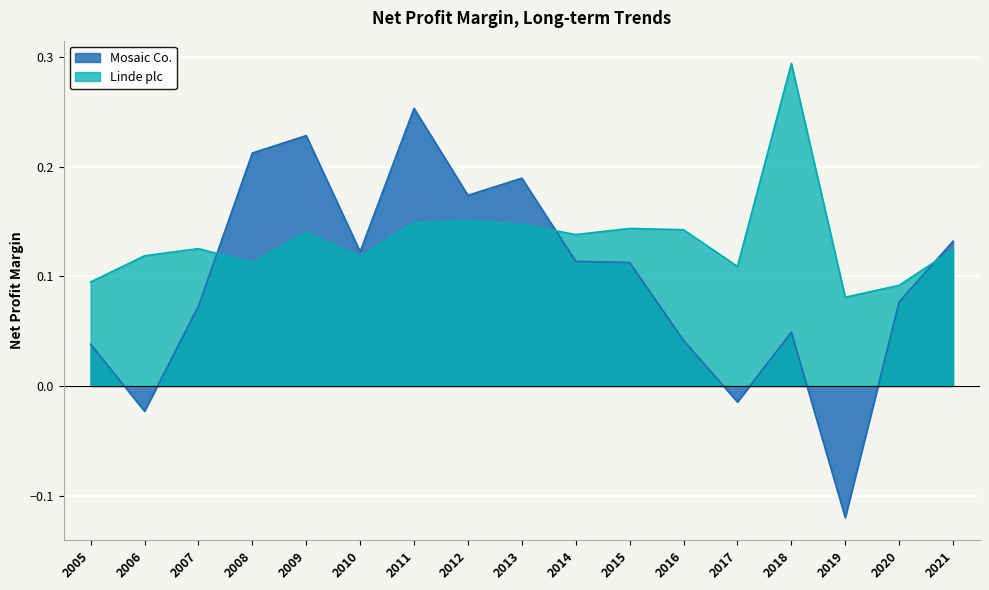

Read the Linde plc value at 2014.

0.1